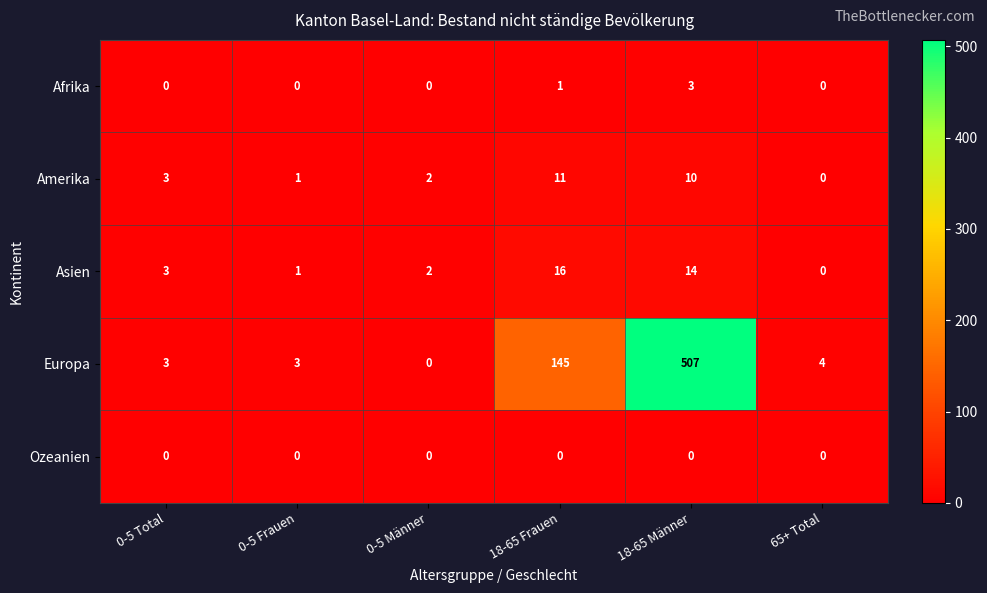

How many Afrika values are between 0 and 1?

5